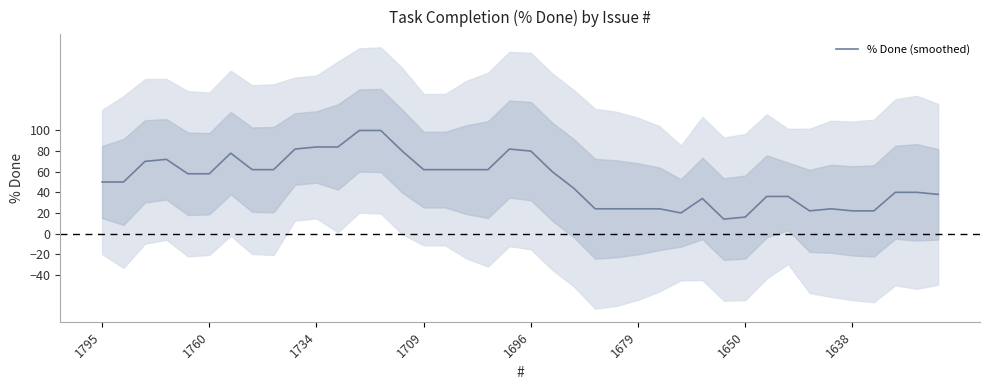

Is it true that % Done (smoothed) equals 58 at 1760?

True